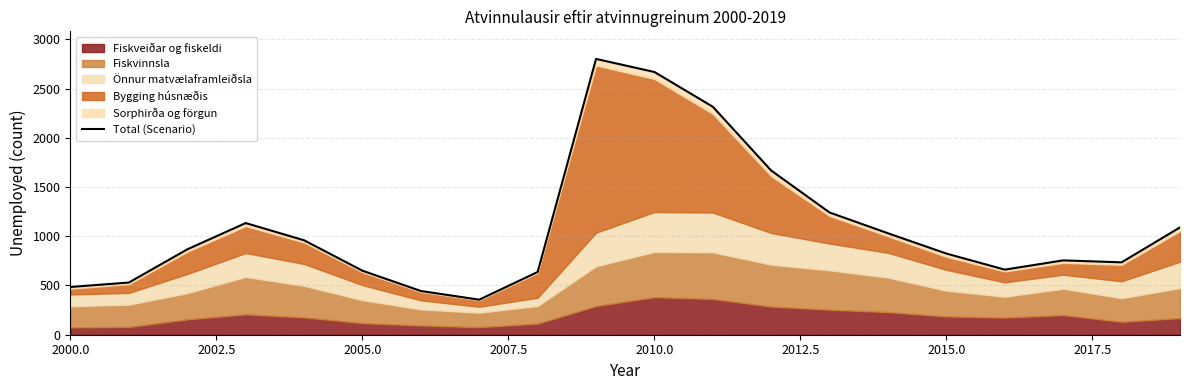

True or false: the data shows 1158 at 16.

False